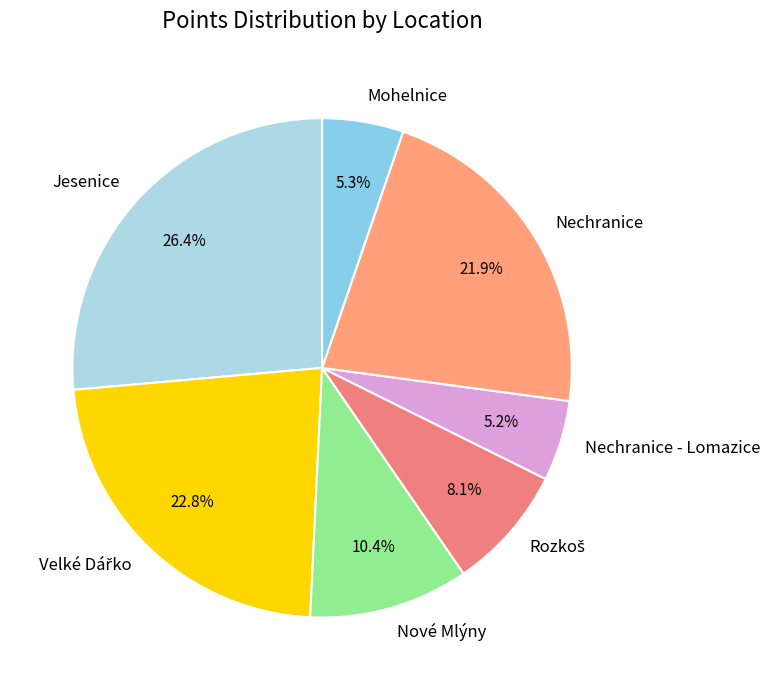

Which has a higher value, Nové Mlýny or Mohelnice?

Nové Mlýny